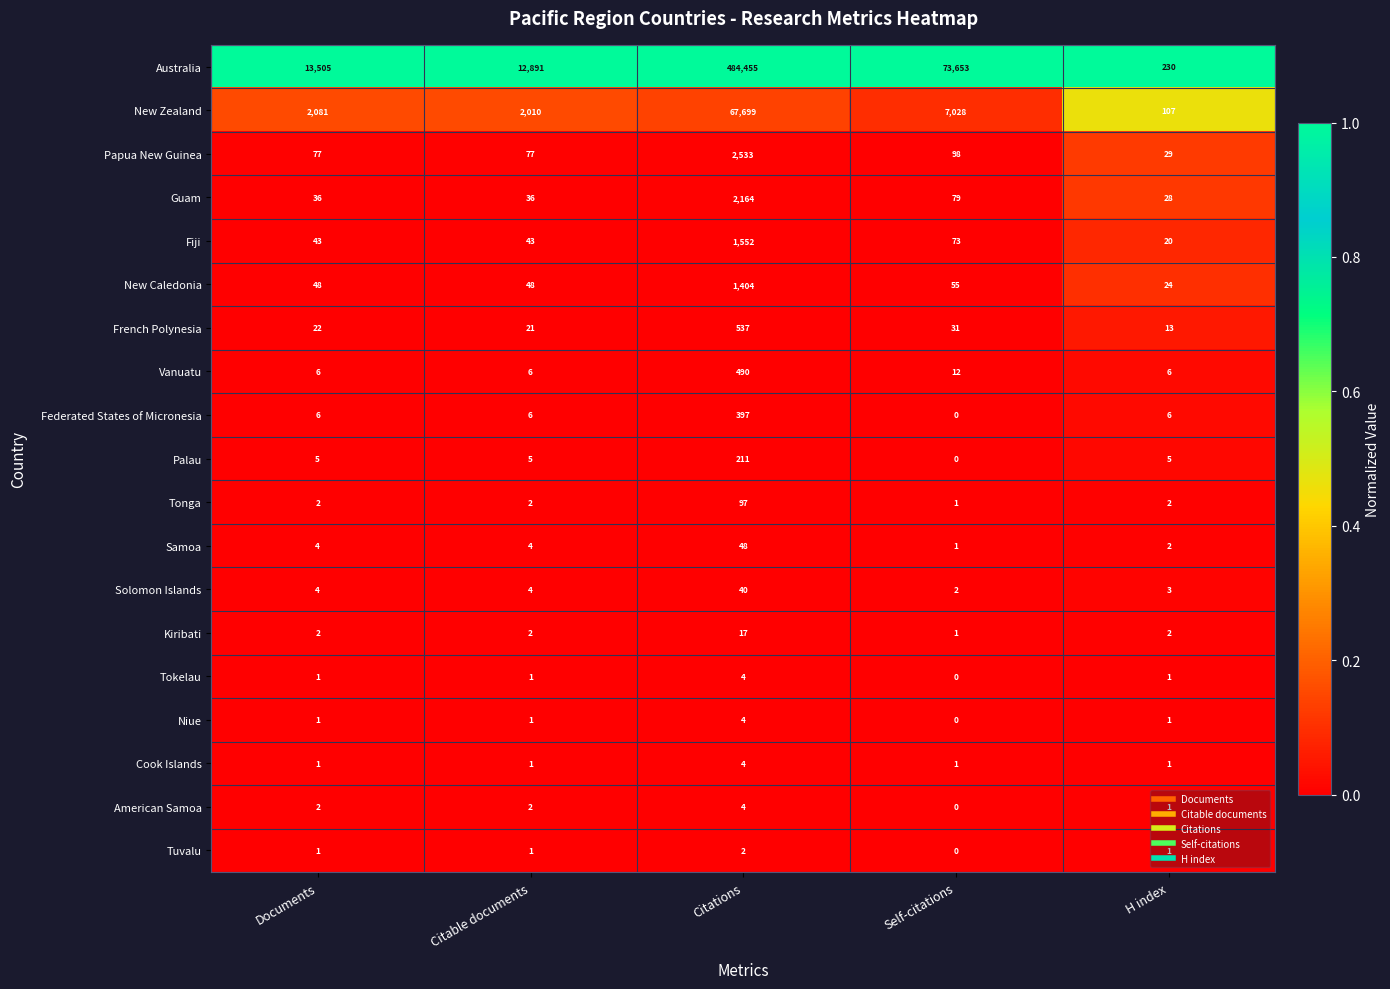

The value of Samoa at Citable documents is 2. True or false?

False